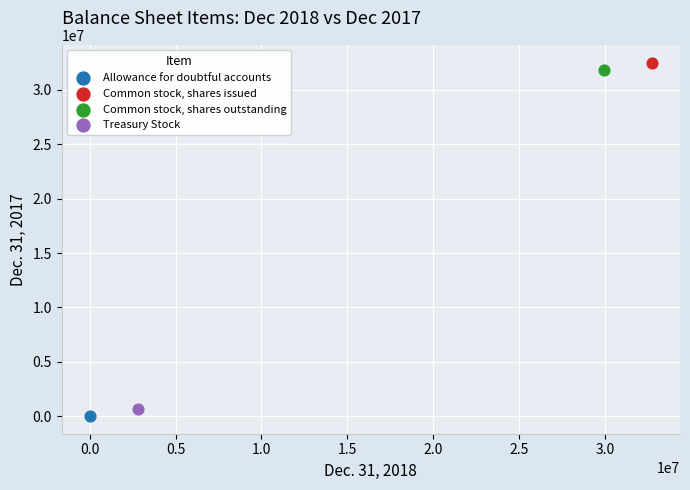

What are all the series names shown in the legend?

Allowance for doubtful accounts, Common stock, shares issued, Common stock, shares outstanding, Treasury Stock